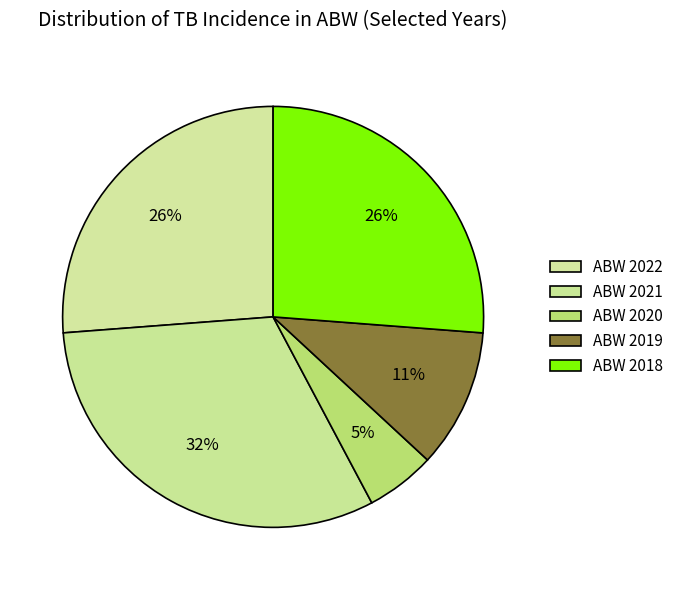

The ABW 2021 slice represents 20% of the pie. True or false?

False